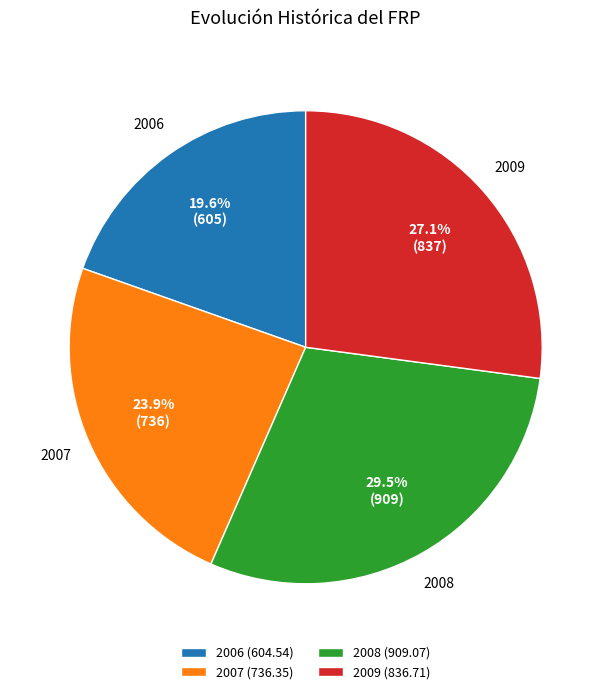

How many slices are in this pie chart?

4